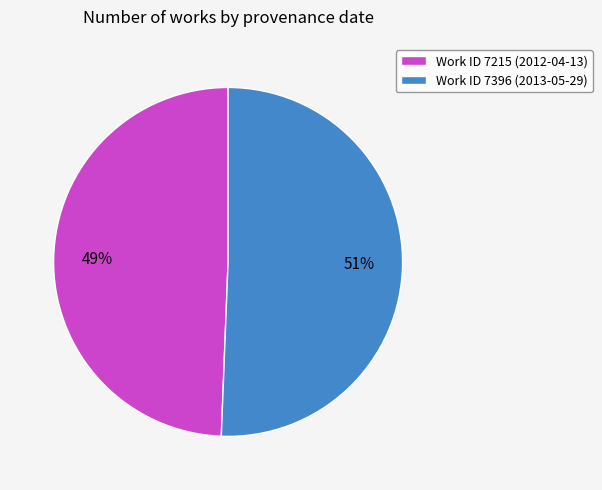

What percentage is the Work ID 7396 (2013-05-29) slice, to the nearest percent?

51%